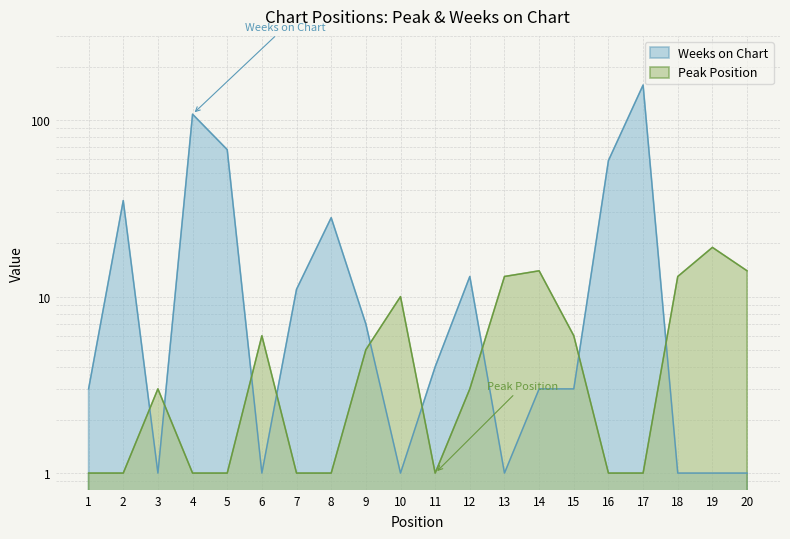

Between which two adjacent categories do Peak Position and Weeks on Chart first intersect?

2 and 3